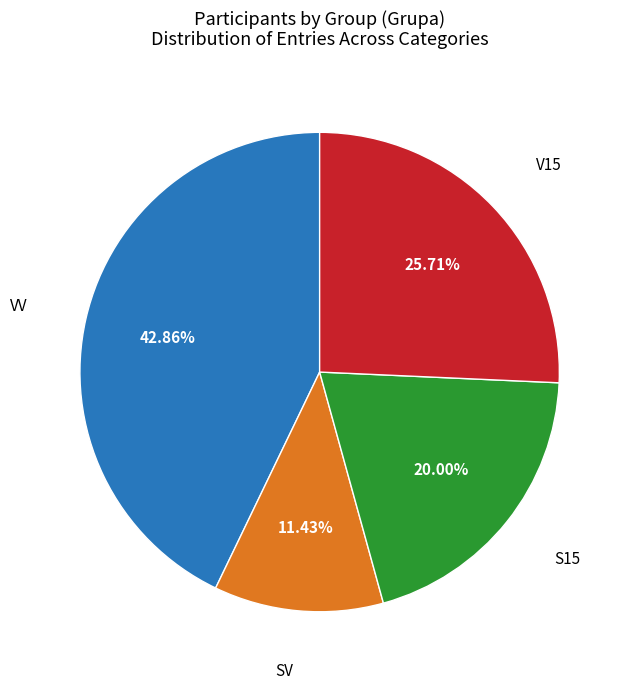

Does any single category account for the majority?

No